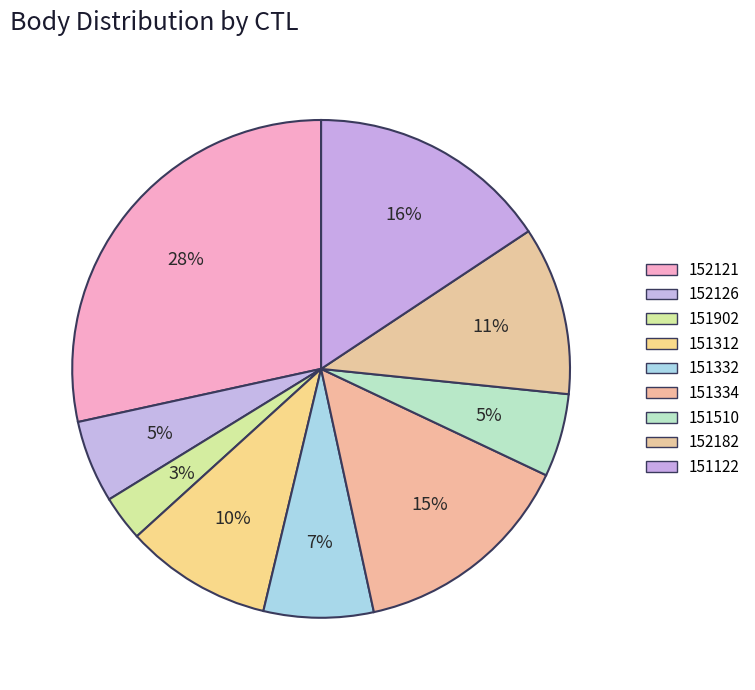

To the nearest percent, what is the average slice percentage?

11%